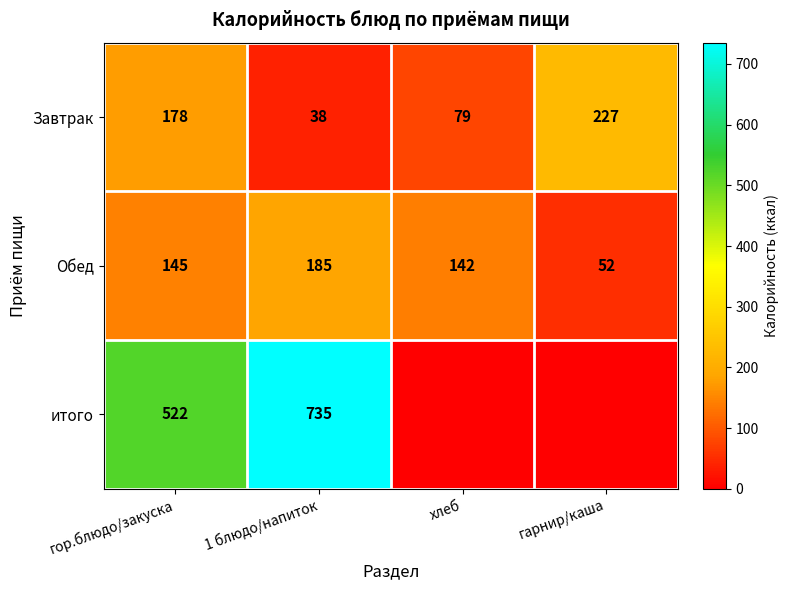

What is the total value across all series at гор.блюдо/закуска?

845